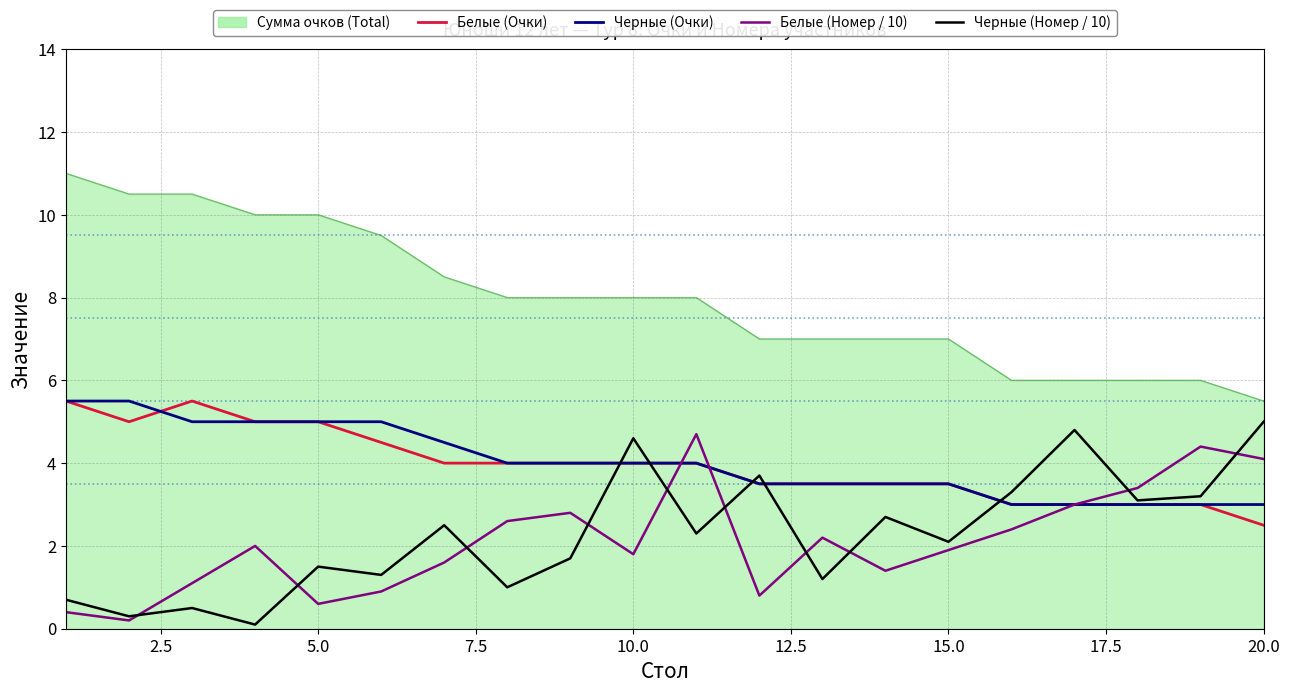

True or false: Черные (Очки) and Сумма очков (Total) cross at least once.

False